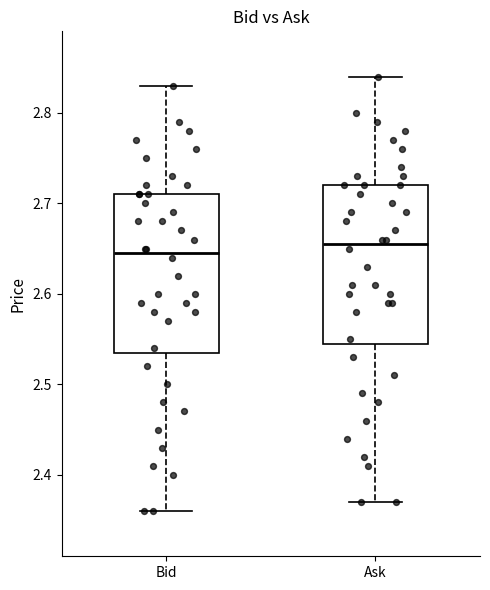

Reading left to right, read every box against the y-axis: the position of its median line, the range the box covers, and the ends of its whiskers. The values are not printed on the chart, so give them approximately, as read against the axis.

Bid: median 2.65, box 2.54 to 2.71, whiskers 2.36 to 2.83
Ask: median 2.66, box 2.55 to 2.72, whiskers 2.37 to 2.84